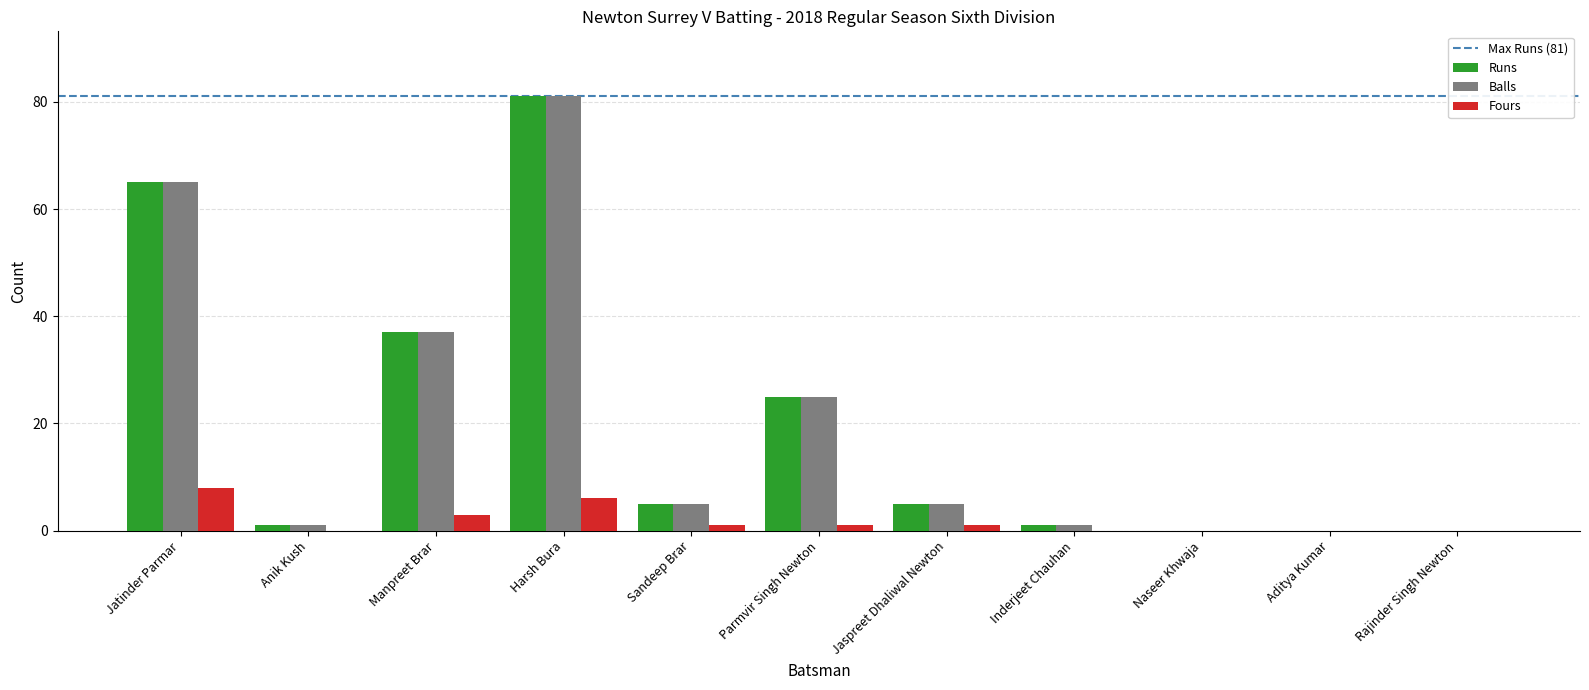

The value of Runs at Naseer Khwaja is 0. True or false?

True